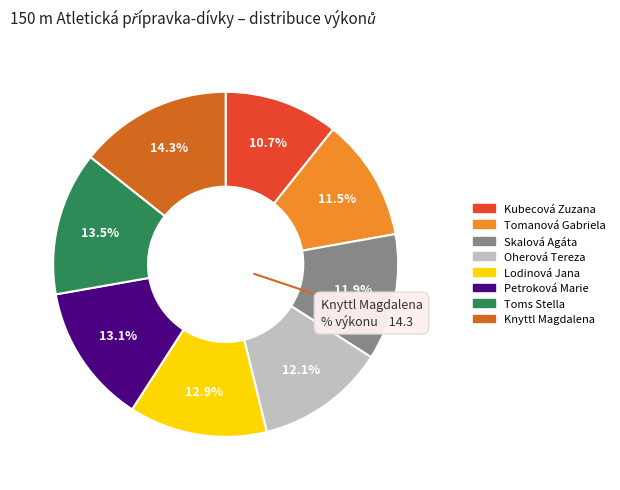

To the nearest percent, what is the average slice percentage?

12%